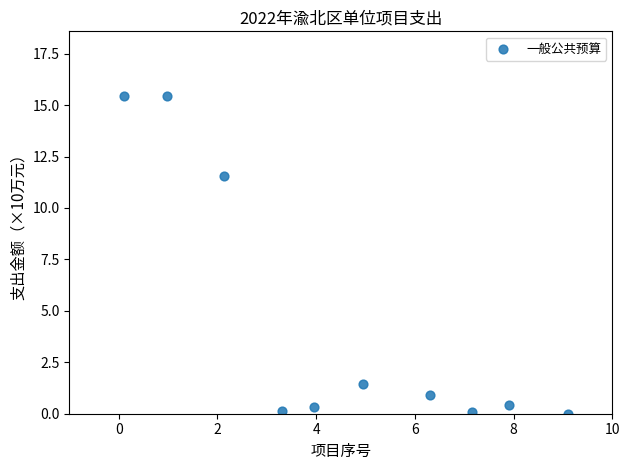

What Y value in the scatter plot is closest to 7?

11.5